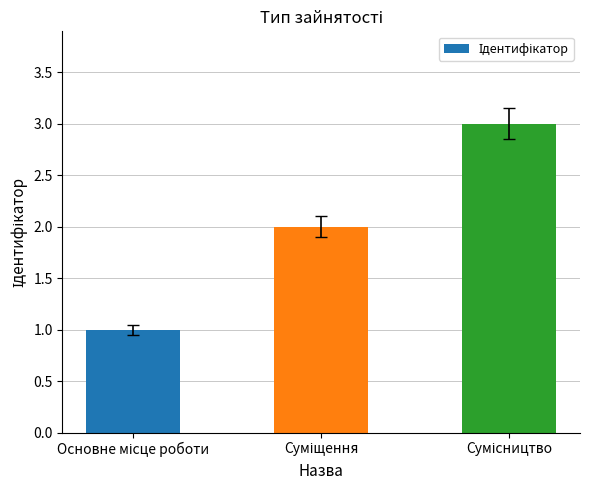

What is the sum of all values?

6